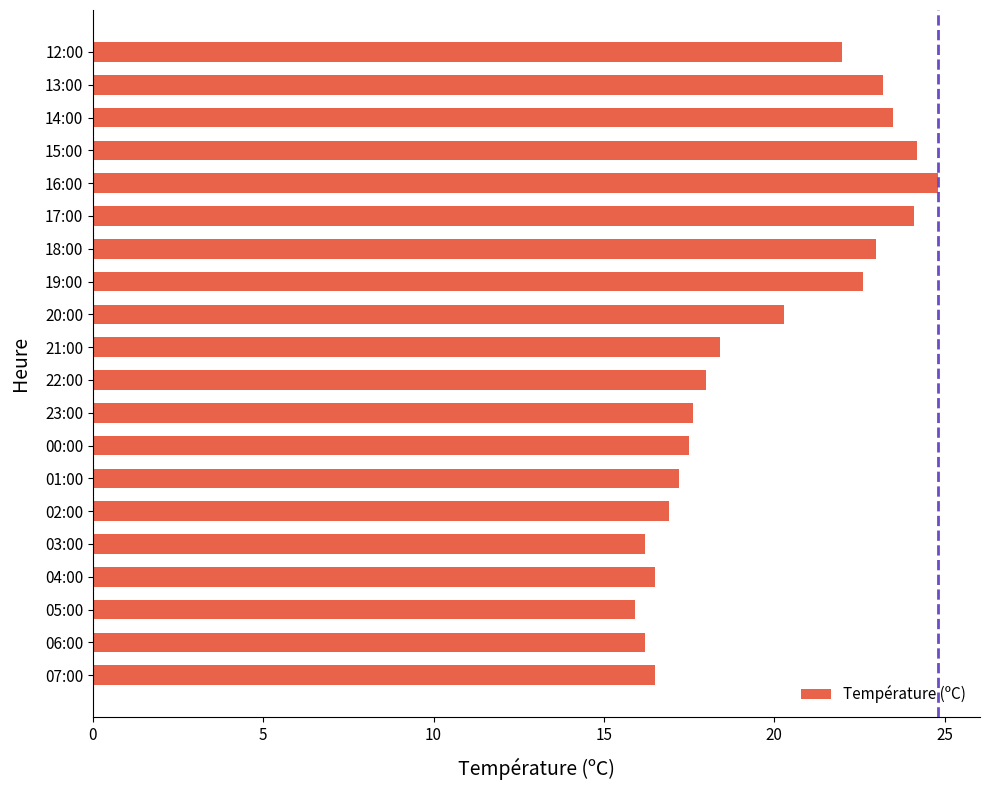

What is the change in value from 22:00 to 16:00?

+6.8